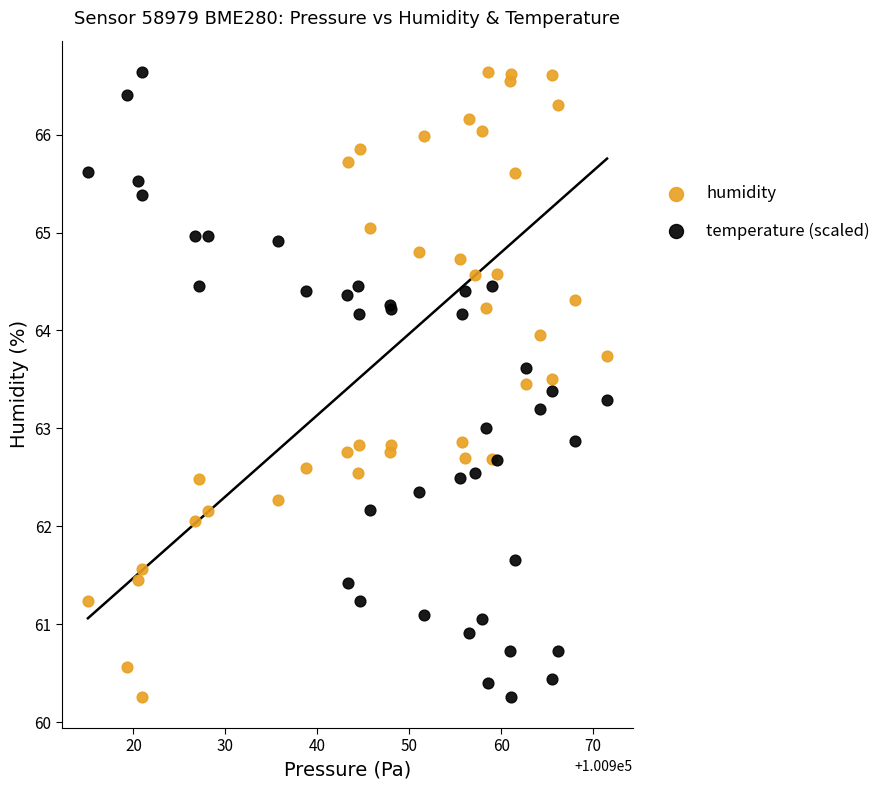

What is the X range (max minus min) for the scatter plot?

56.5